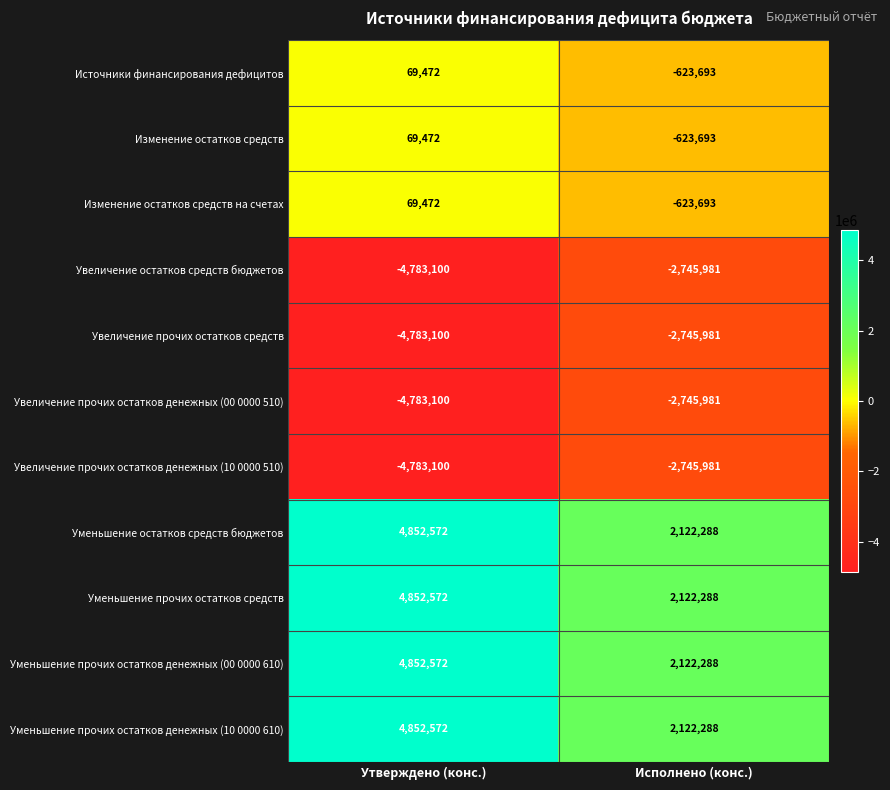

At which category is the sum across all series the highest?

Утверждено (конс.)